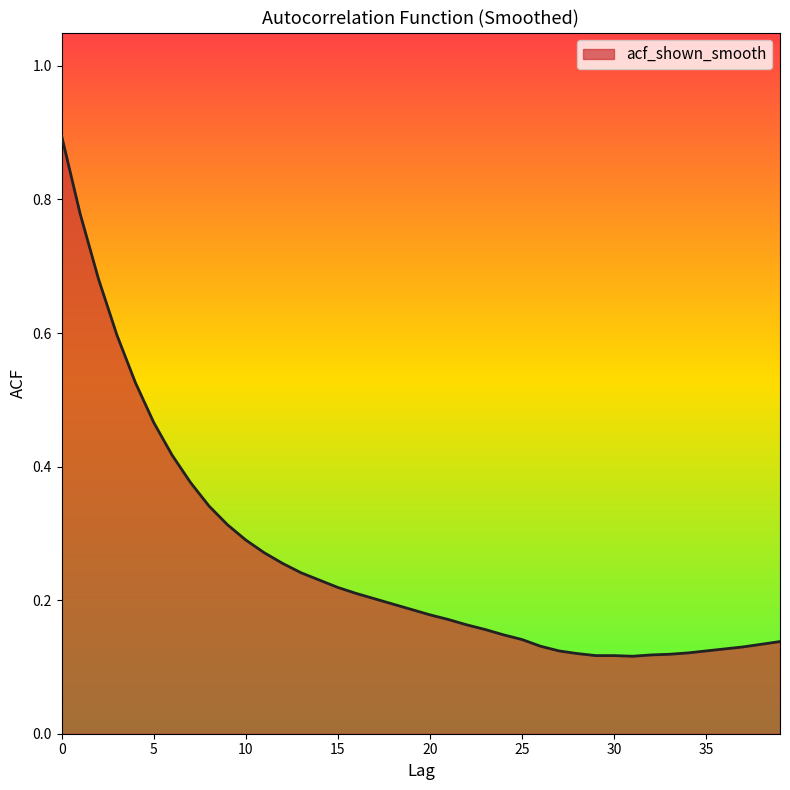

What is the maximum value shown in the chart?

0.9